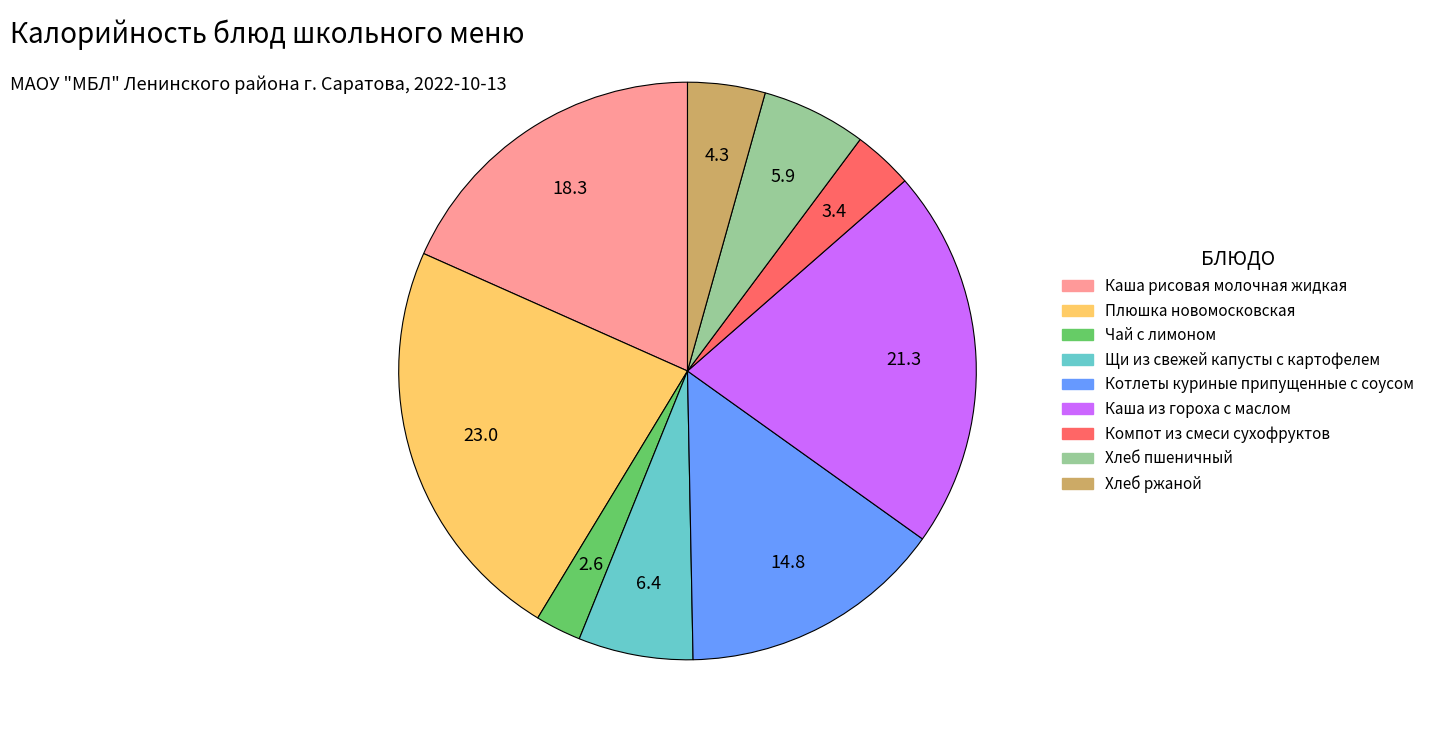

Which has a higher value, Каша из гороха с маслом or Хлеб ржаной?

Каша из гороха с маслом